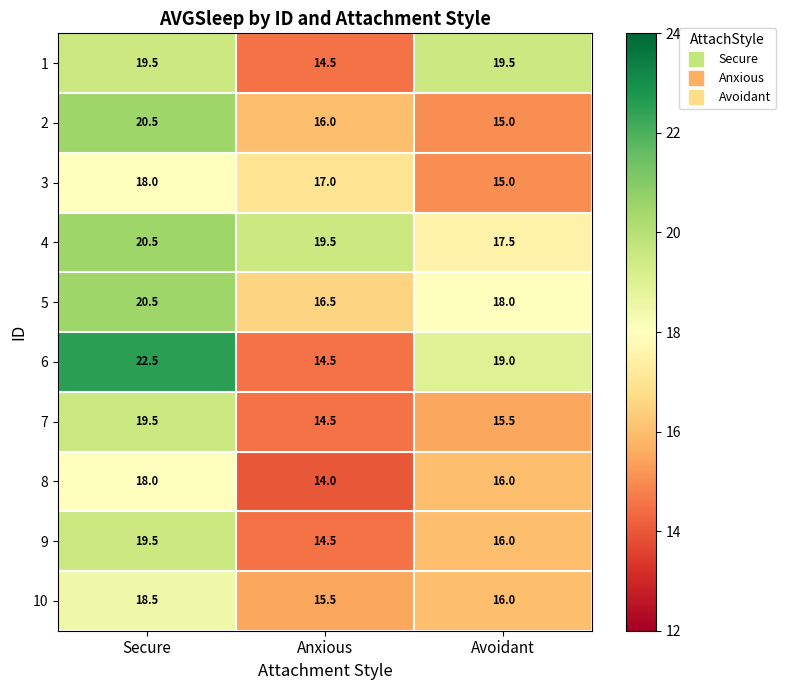

List the labels in order of 10 value, smallest first.

Anxious, Avoidant, Secure